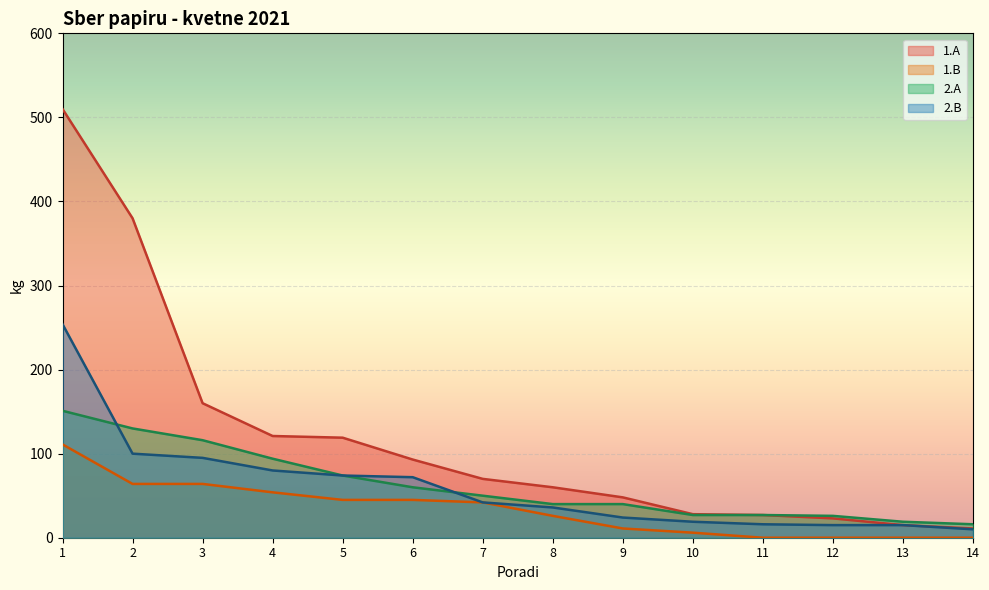

The 2.A series shows 157 at 3. True or false?

False